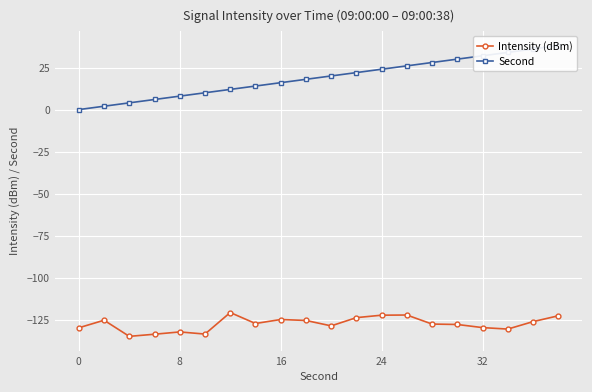

True or false: Intensity (dBm) has more than 0 points higher than both neighbors.

True